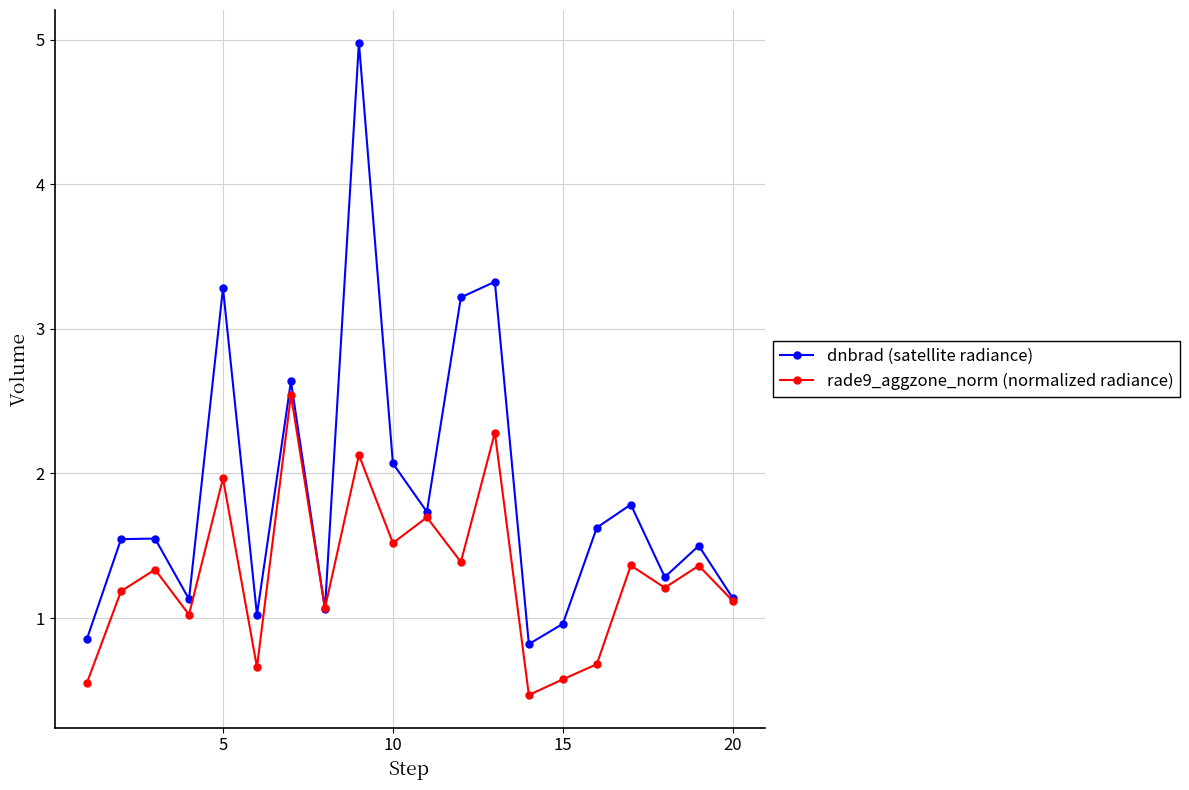

Which series has the widest spread of values?

dnbrad (satellite radiance)